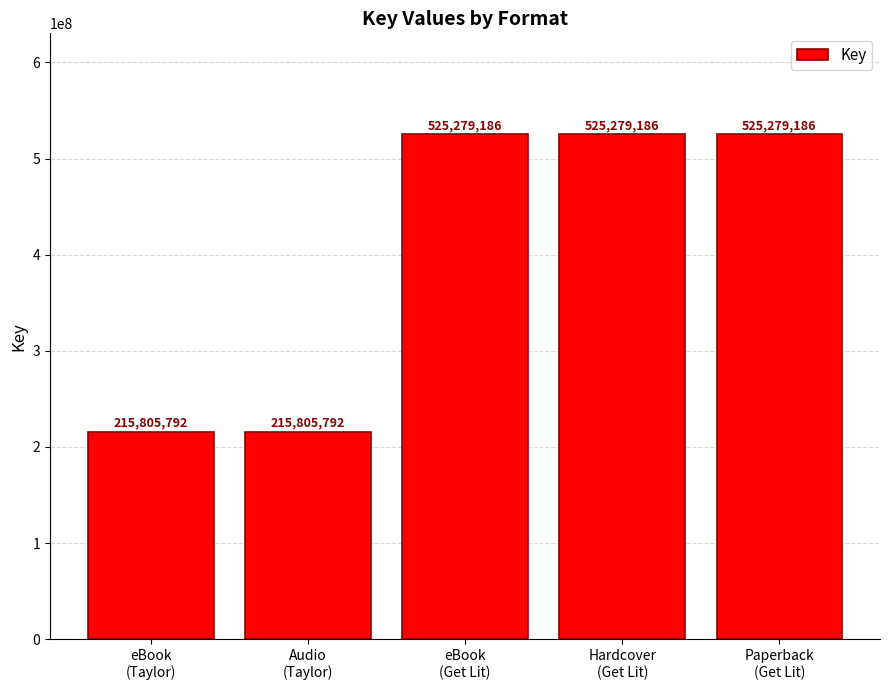

What is the difference between the values at Paperback
(Get Lit) and eBook
(Taylor)?

309473394